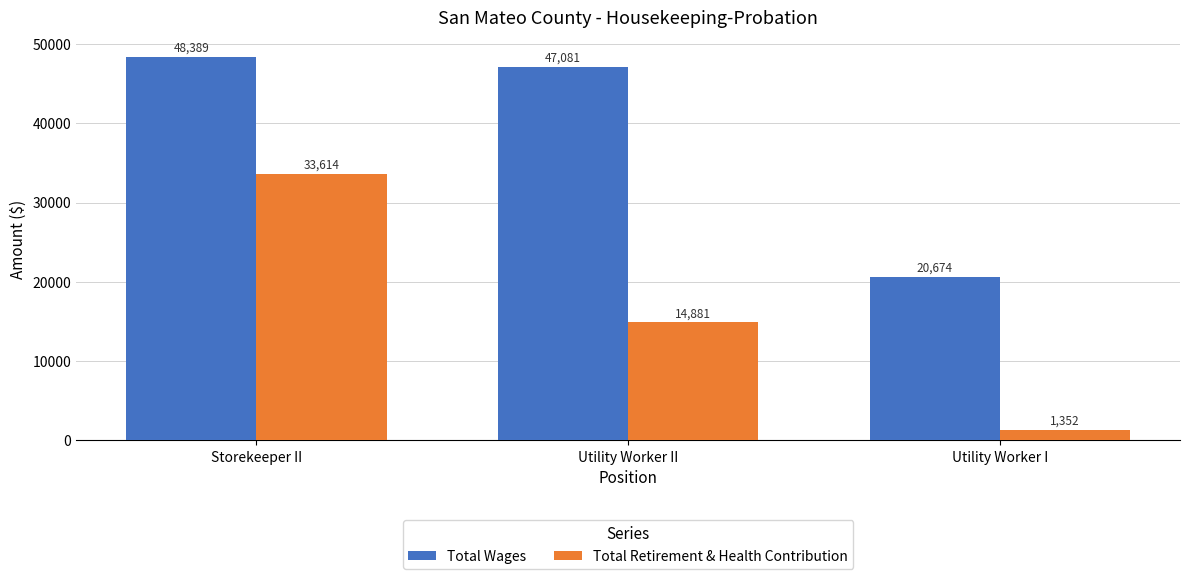

Is the value of Total Retirement & Health Contribution at Utility Worker II greater than the value of Total Wages at Storekeeper II?

No